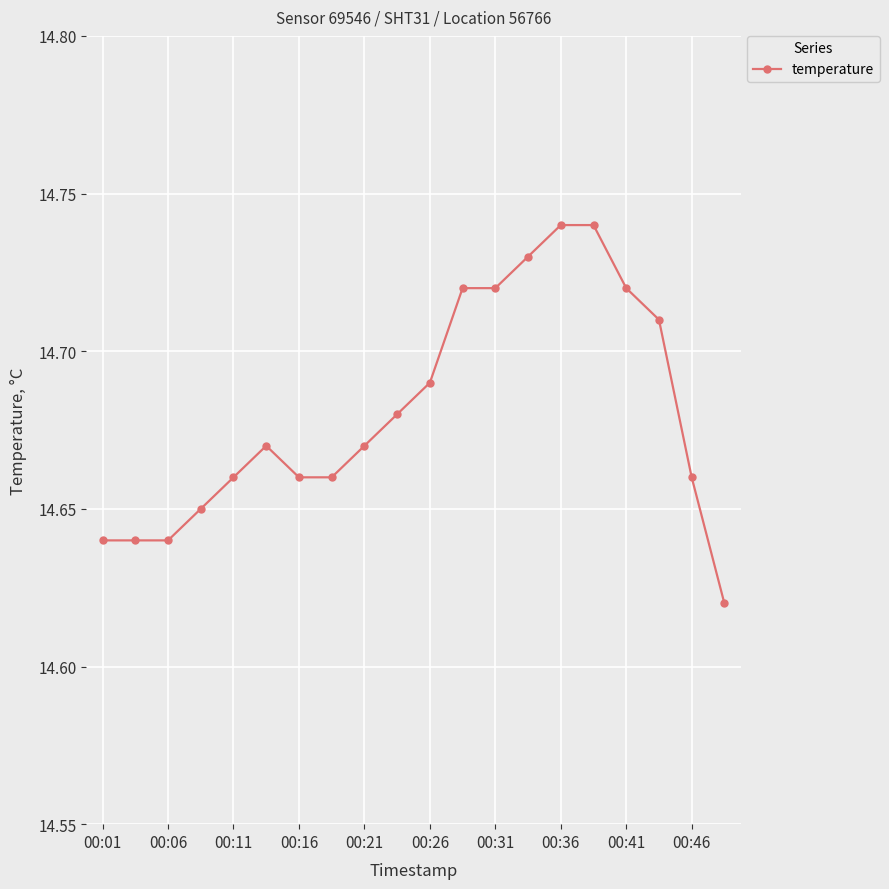

What is the sum of all values?

293.6